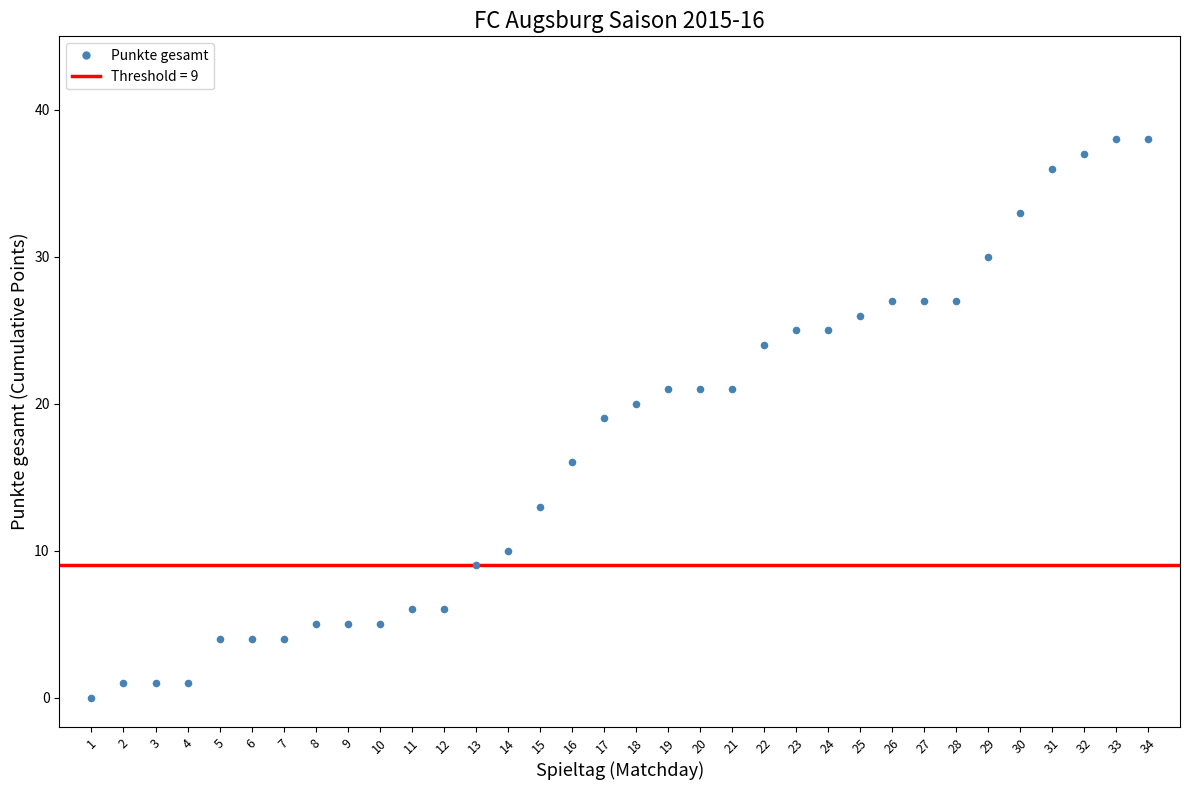

What is the range of X values (max minus min)?

33